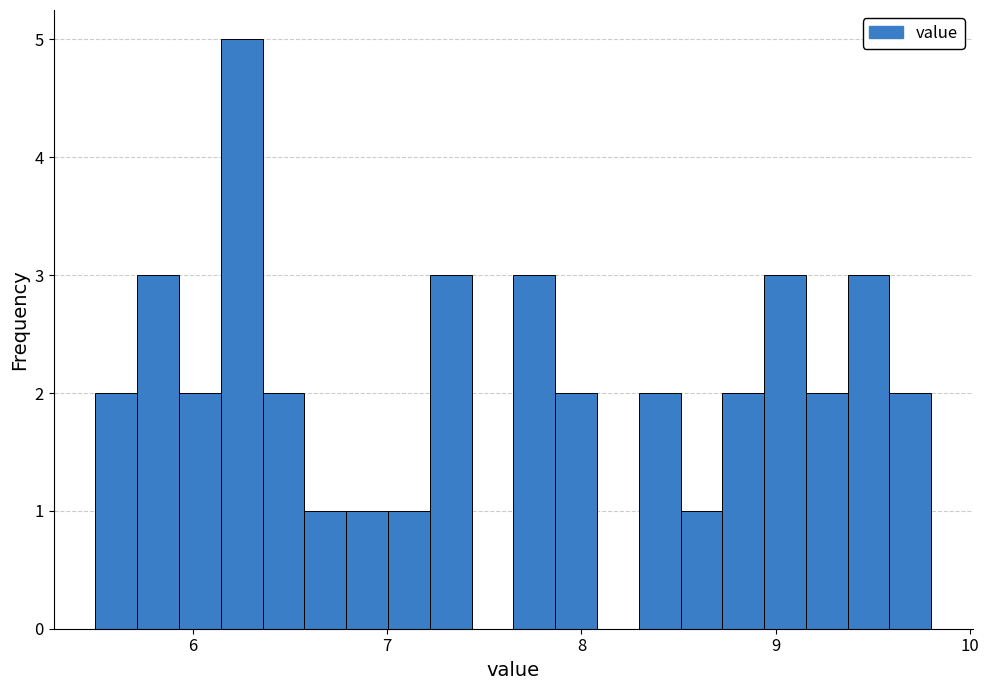

Read against the x-axis, roughly where is the centre of the tallest bar?

6.3